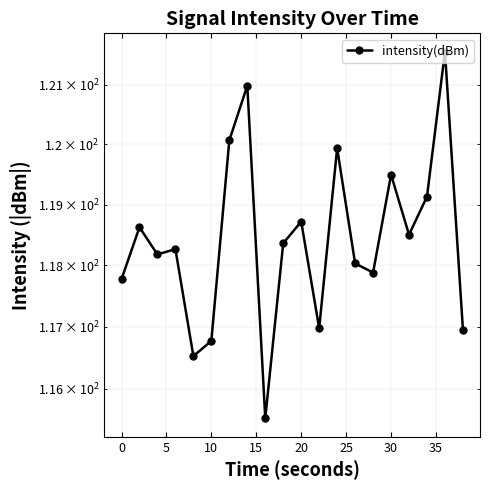

Is it true that the value at 10 is 82.0?

False